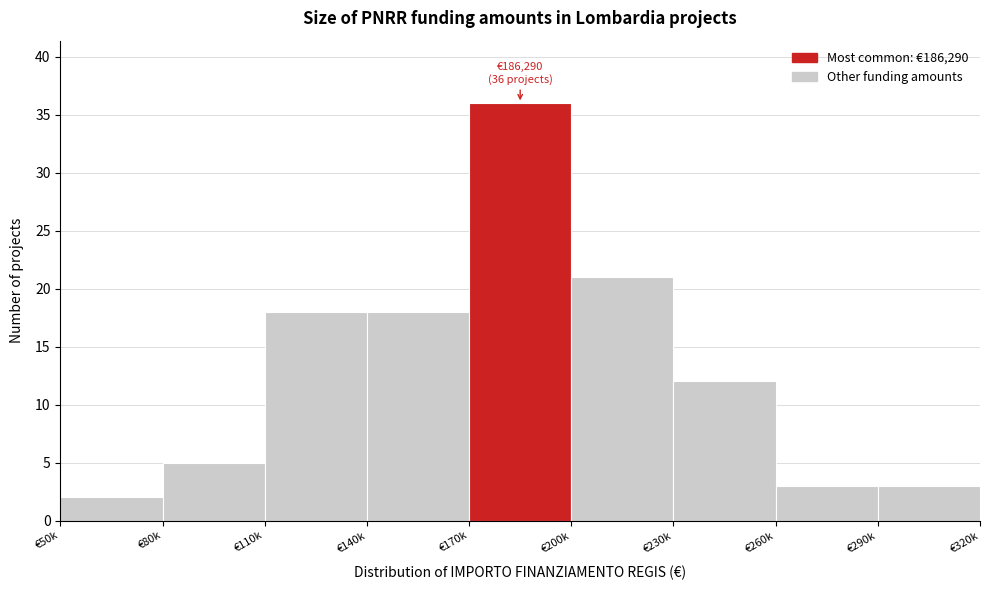

Reading right to left, list all the values displayed in this chart.

€290k=3	€260k=3	€230k=12	€200k=21	€170k=36	€140k=18	€110k=18	€80k=5	€50k=2